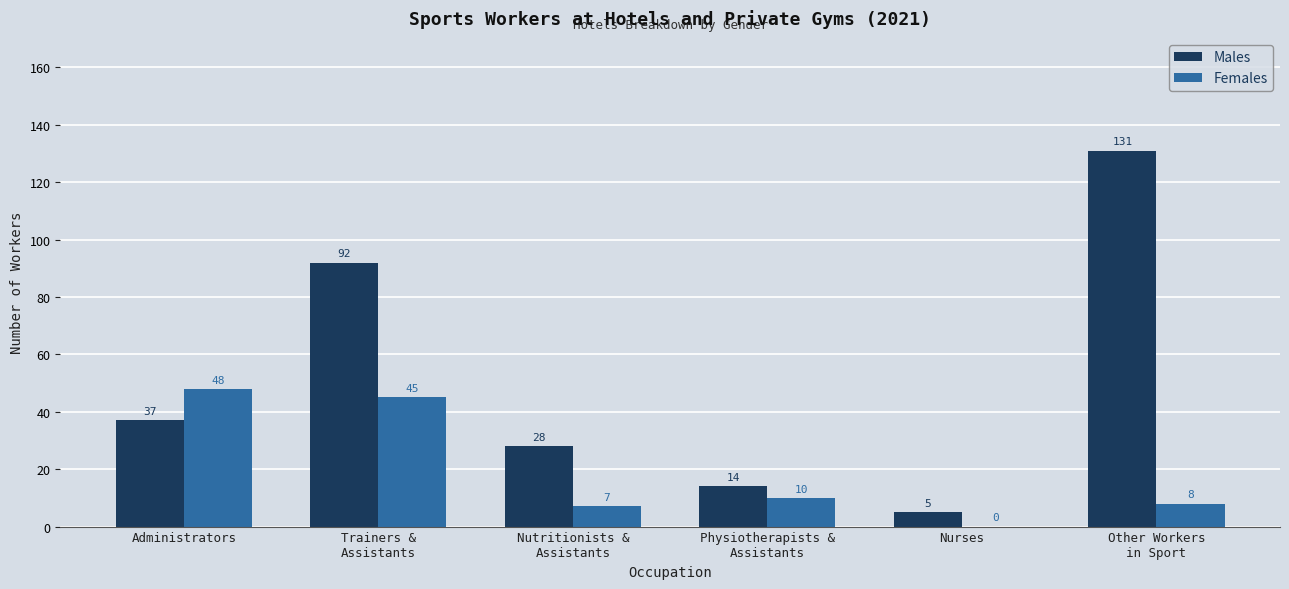

Which series has the largest total across all categories?

Males